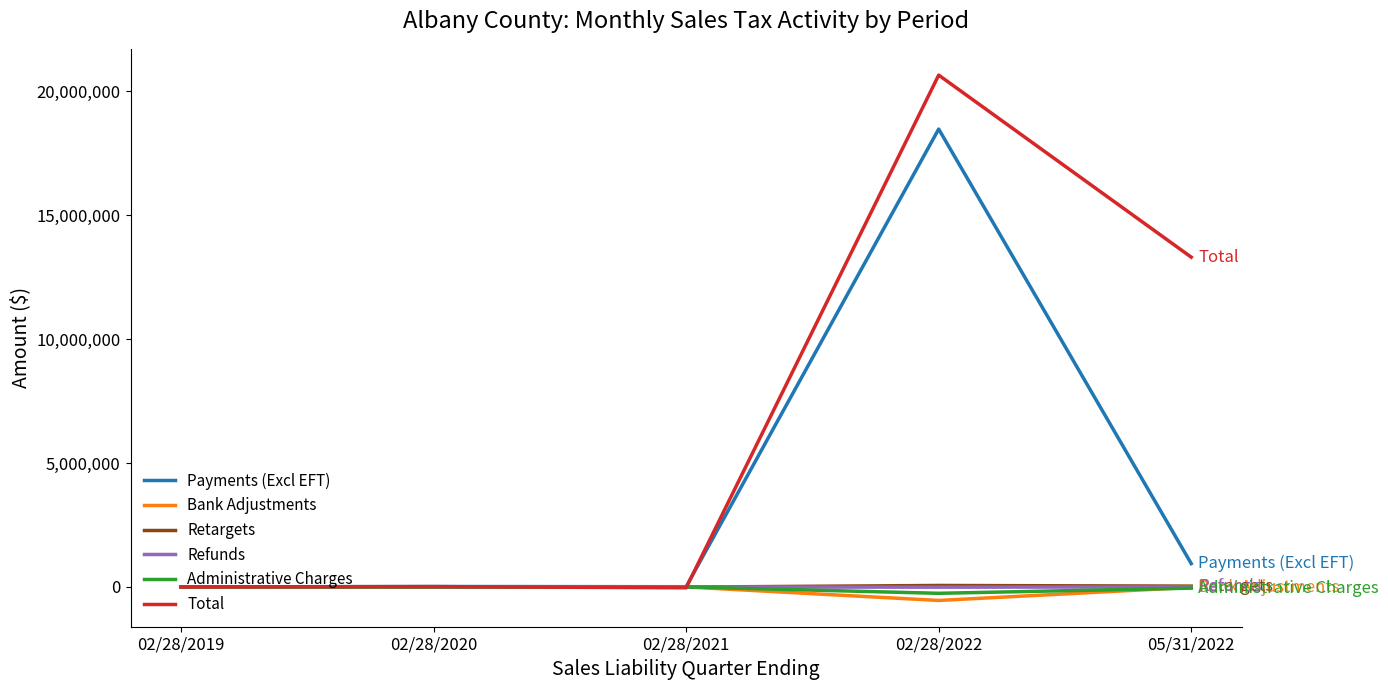

Is this an area chart (filled region under the line)?

No